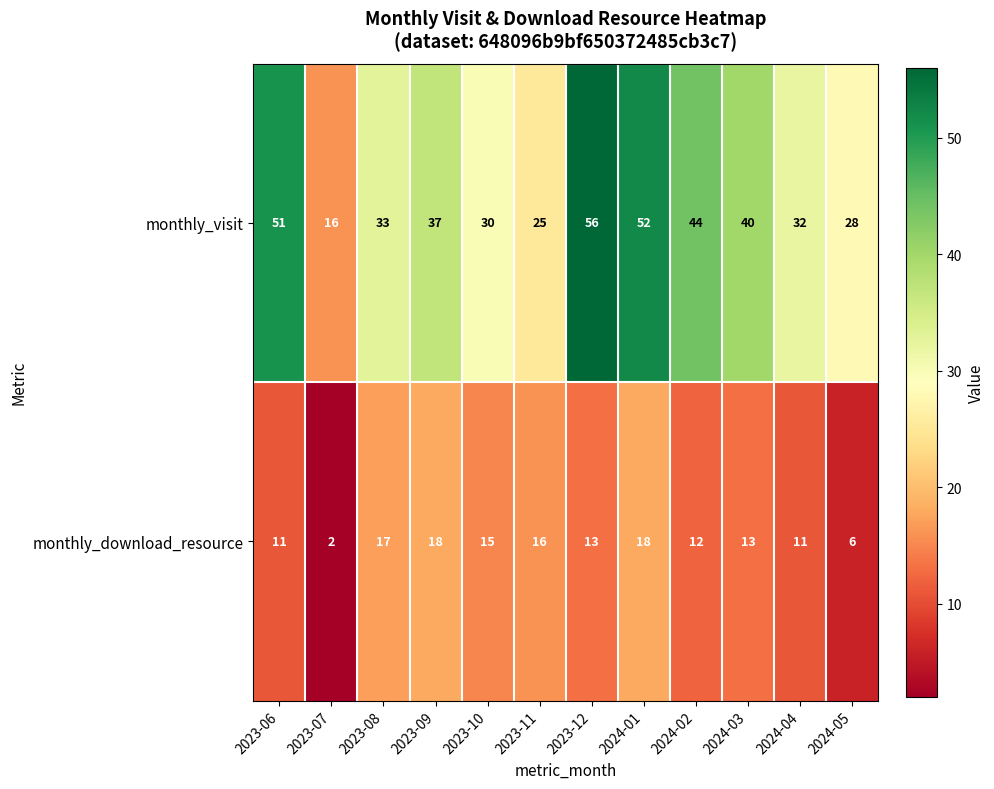

True or false: monthly_visit has a value of 28 at 2024-05.

True